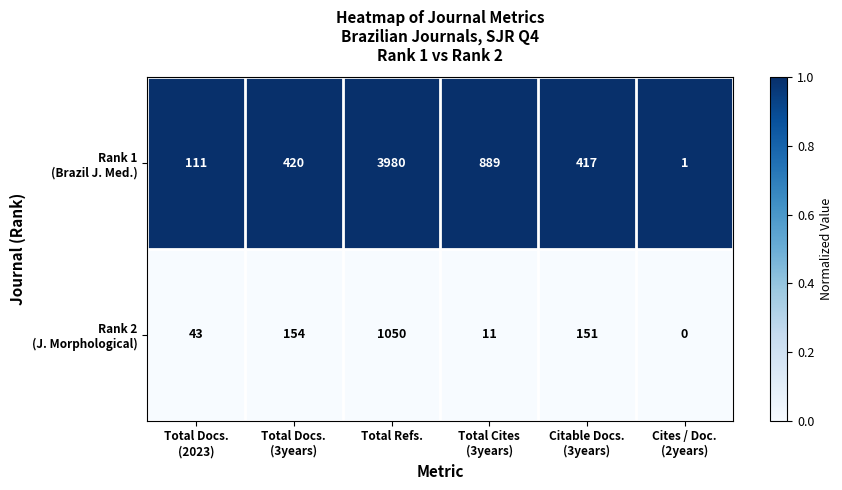

At which category is the sum across all series the highest?

Total Refs.